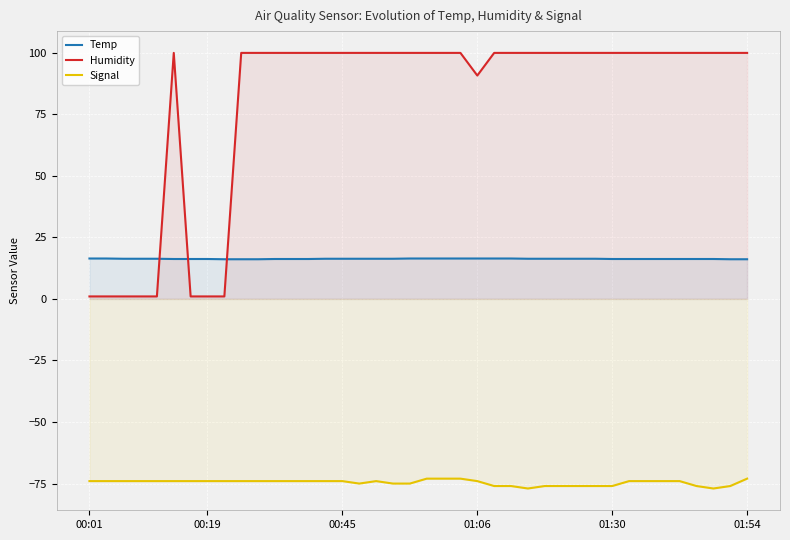

Rank the series by their average value, from lowest to highest.

Signal, Temp, Humidity